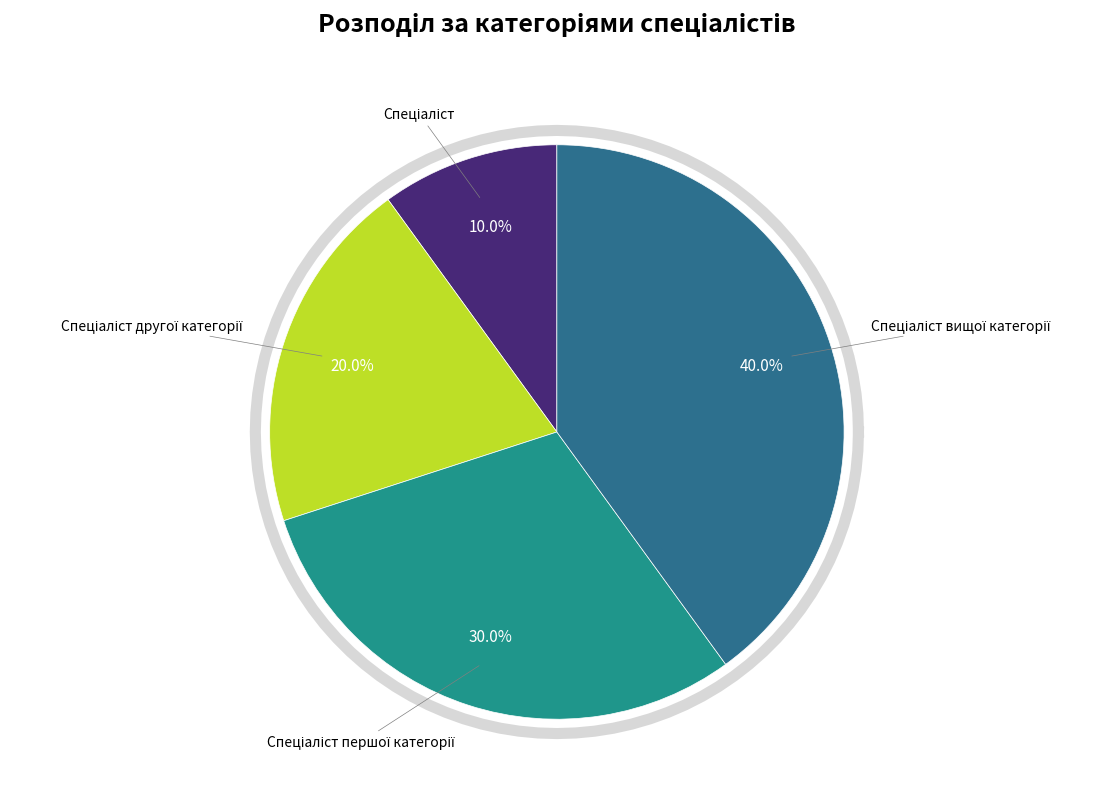

Rank the categories by value from lowest to highest.

Спеціаліст, Спеціаліст другої категорії, Спеціаліст першої категорії, Спеціаліст вищої категорії